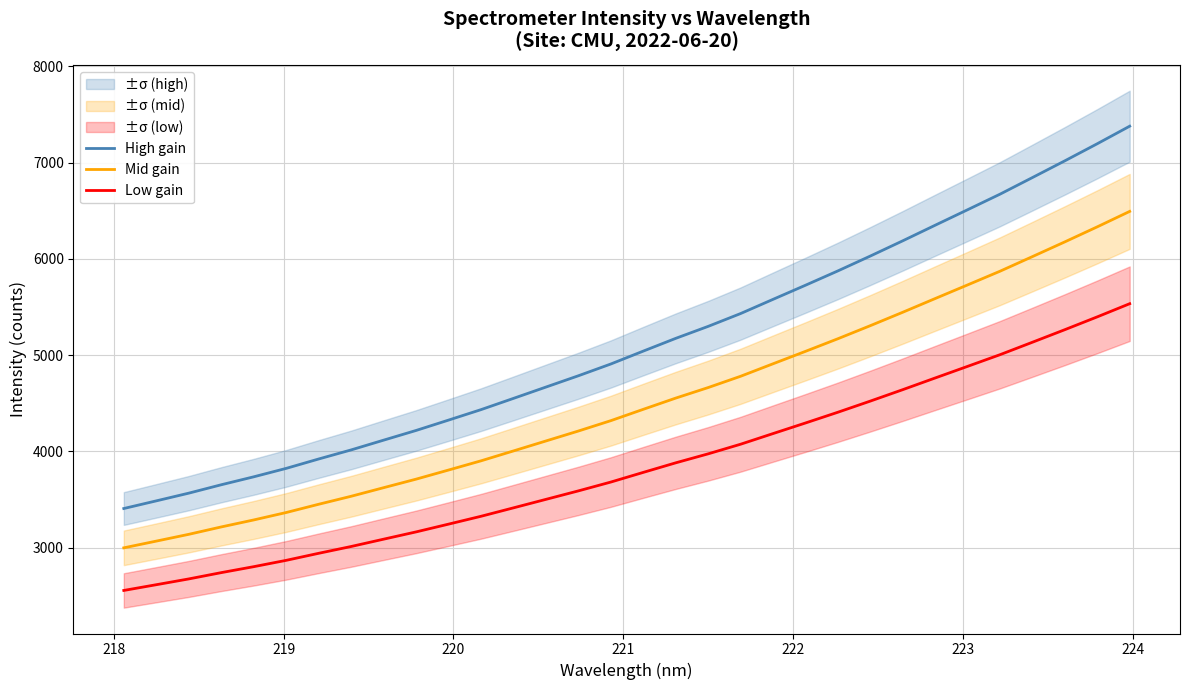

What is the highest value of the Low gain series?

5533.8